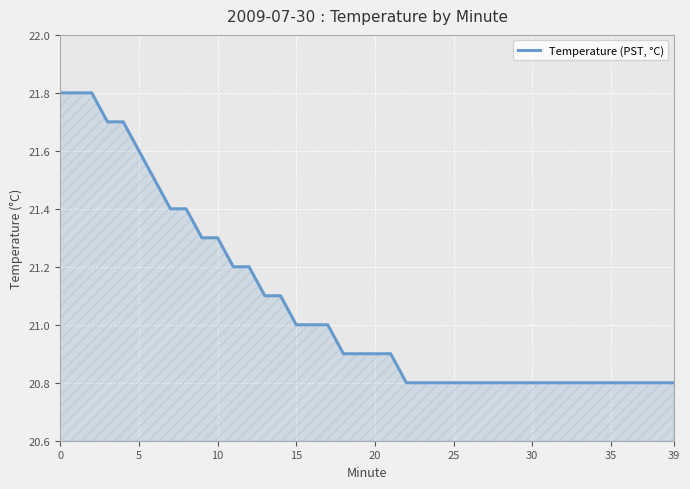

Does the chart have visible grid lines?

Yes